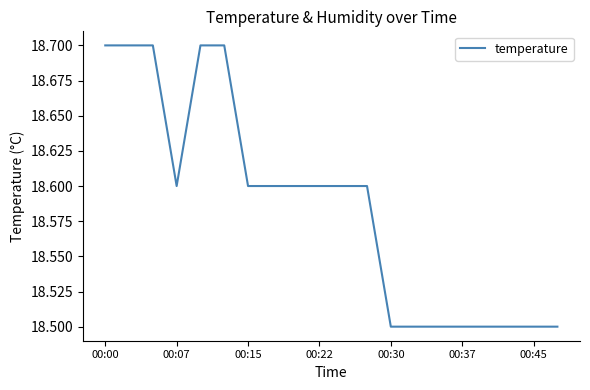

Reading left to right, extract all data points from this chart.

18.7	18.7	18.7	18.6	18.7	18.7	18.6	18.6	18.6	18.6	18.6	18.6	18.5	18.5	18.5	18.5	18.5	18.5	18.5	18.5